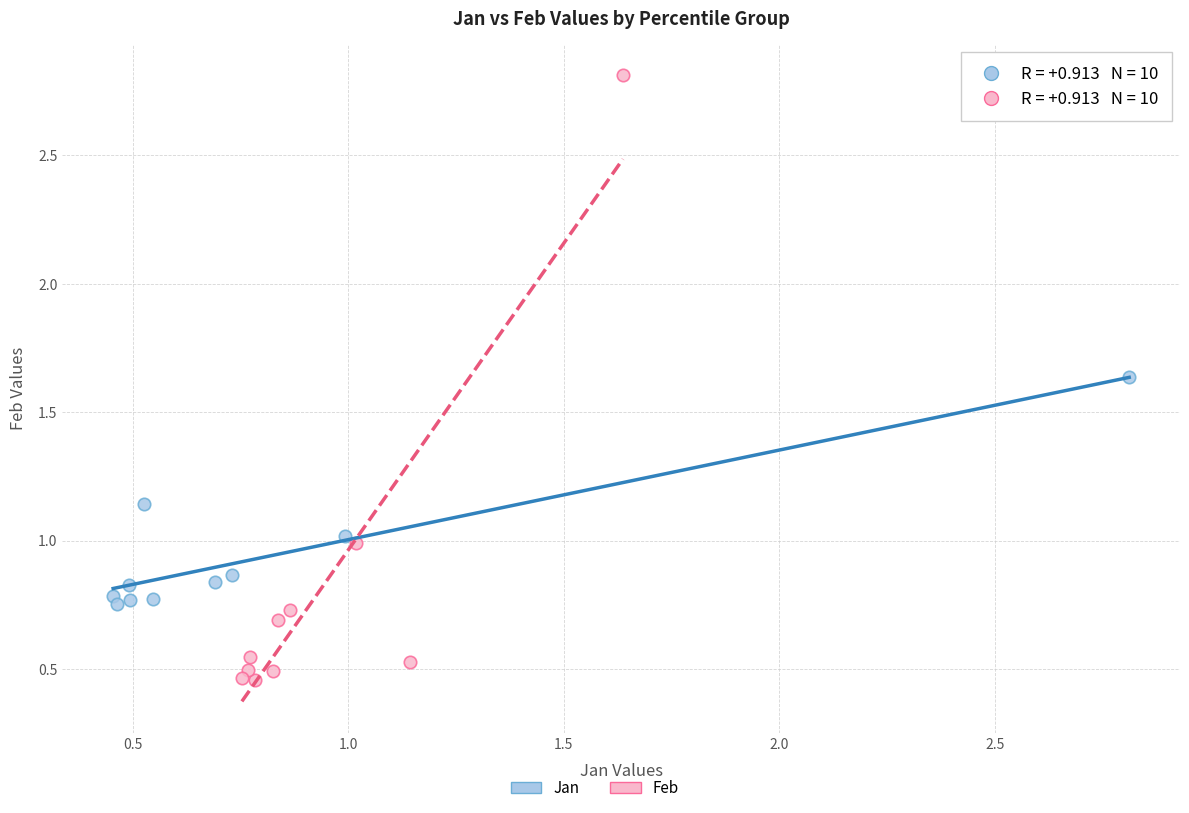

Which series contains the lowest Y value?

Feb